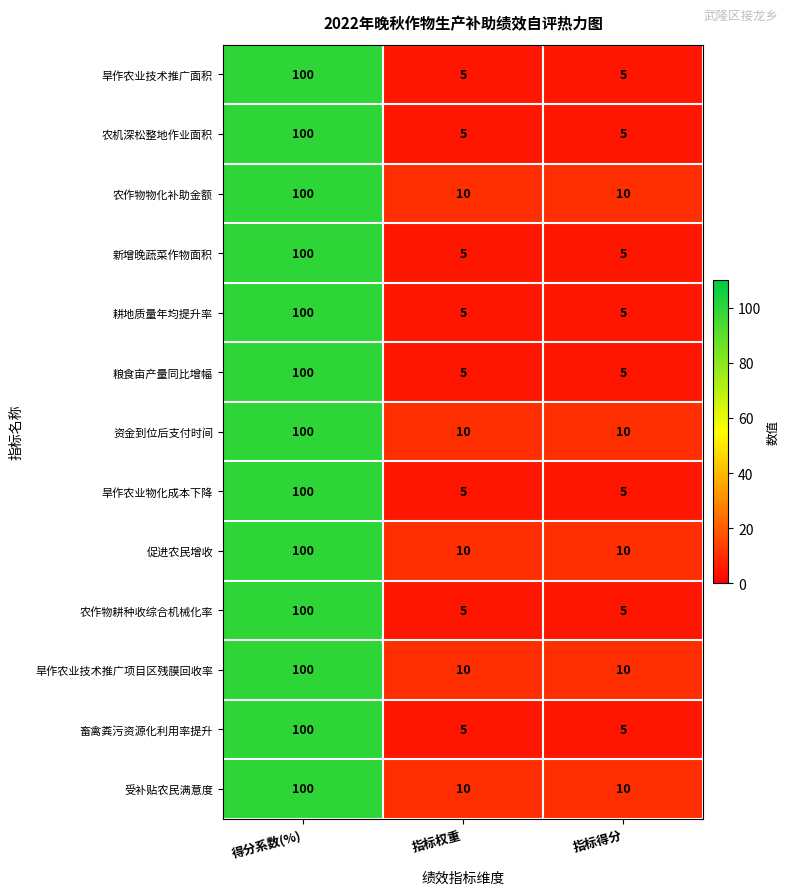

What is the spread (max minus min) of values at 指标权重?

5